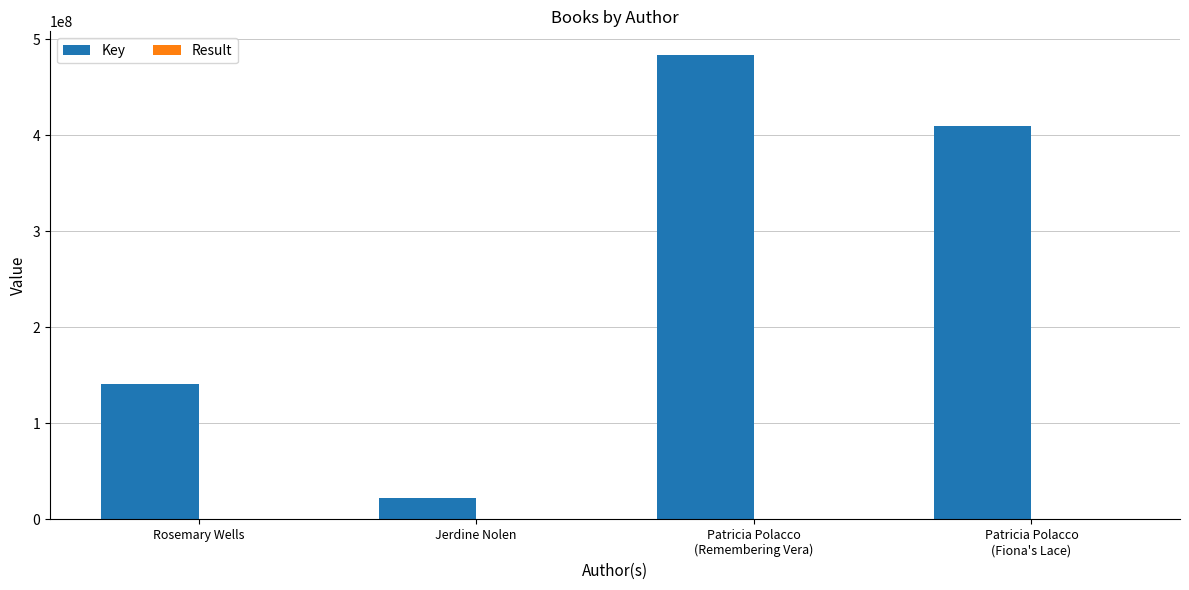

Which series has the largest total across all categories?

Key